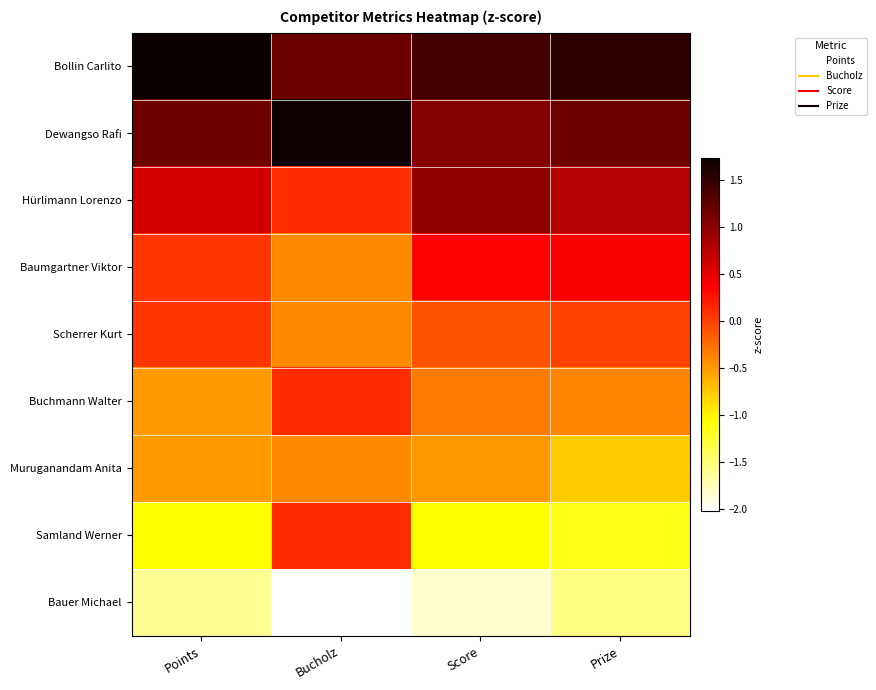

At which category does the chart reach its peak across all series?

Points